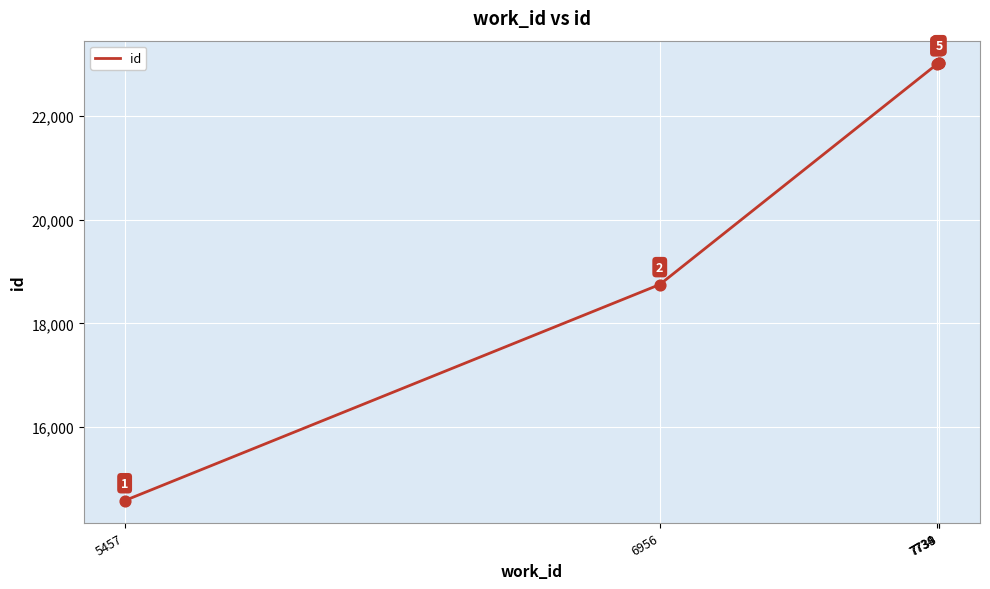

What is the change in value from 5457 to 6956?

+4167